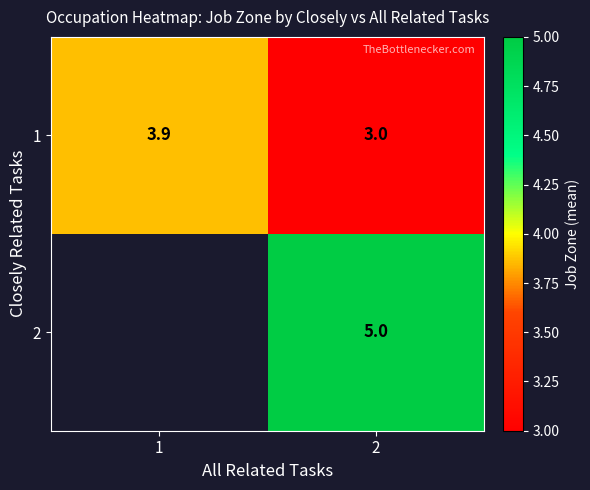

The value of 1 at 1 is 2.1. True or false?

False